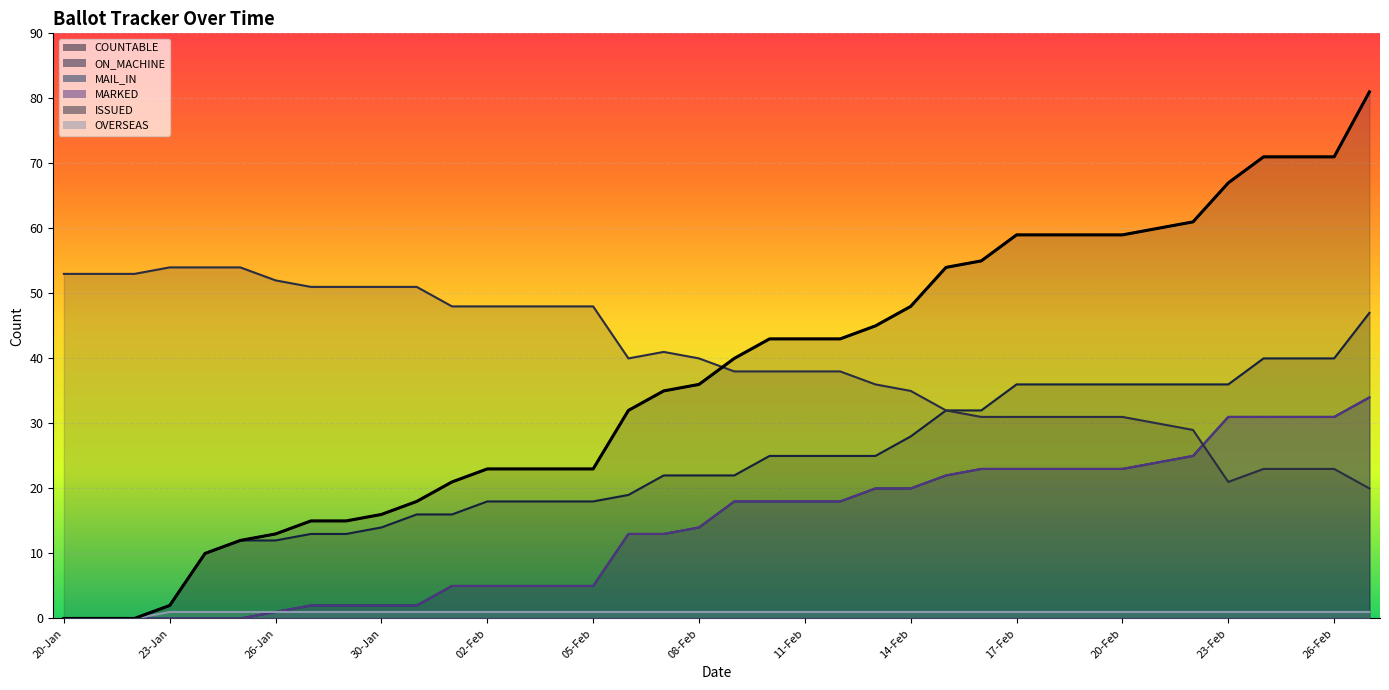

At how many categories does at least one series exceed 29?

38